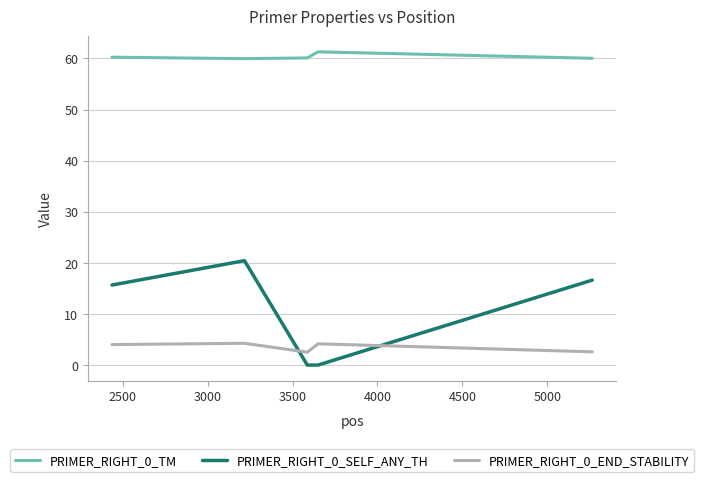

Is this an area chart (filled region under the line)?

No